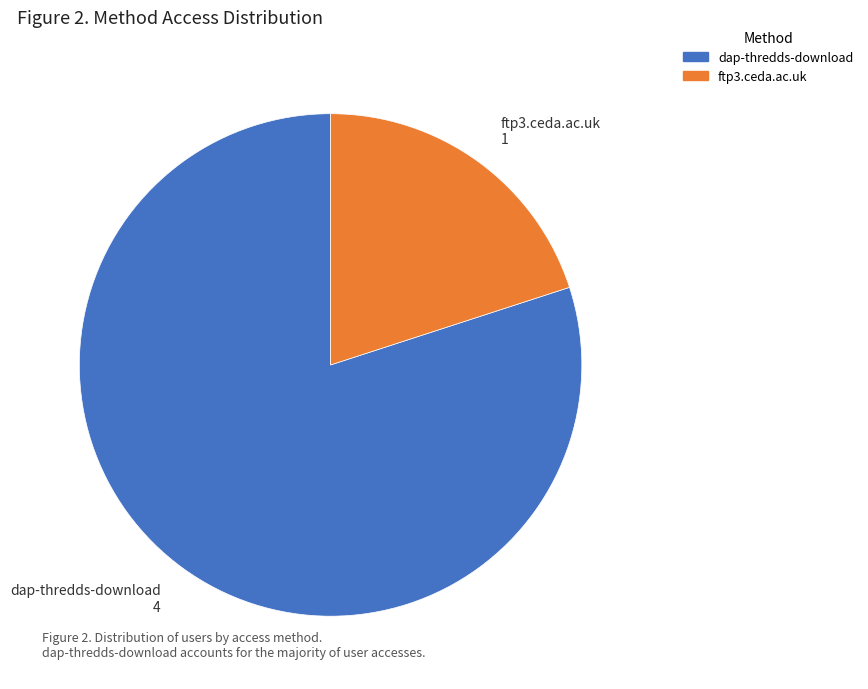

Rank the categories by value from lowest to highest.

ftp3.ceda.ac.uk, dap-thredds-download